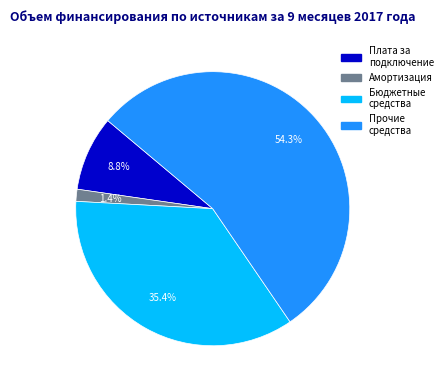

Is there a majority slice in this chart?

Yes